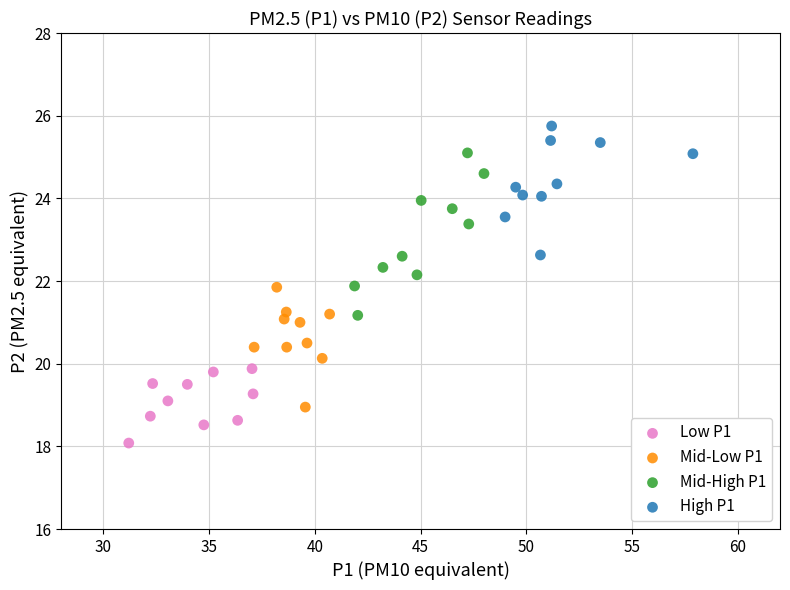

Which series contains the highest Y value?

High P1